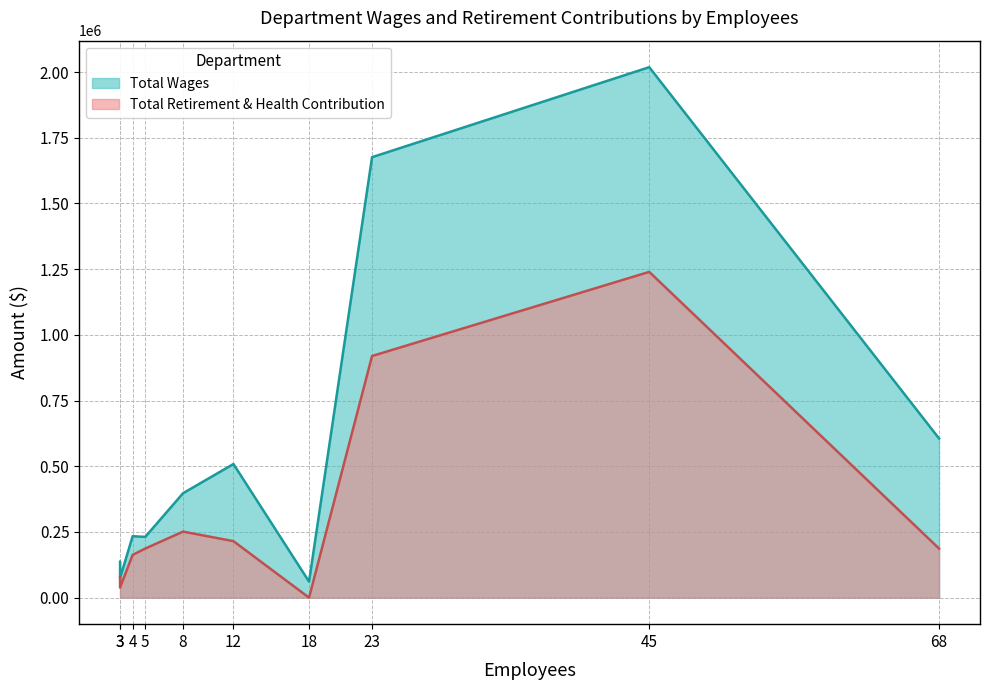

How many interior local valleys does the Total Wages series have?

3